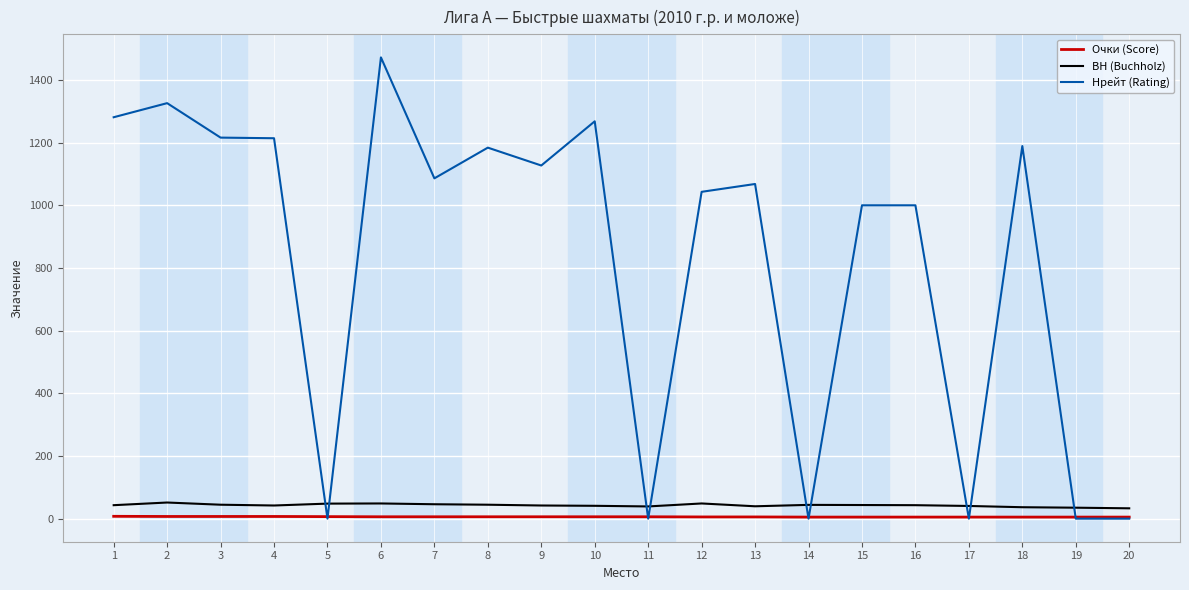

Between 5 and 15, which series saw the biggest shift?

Нрейт (Rating)